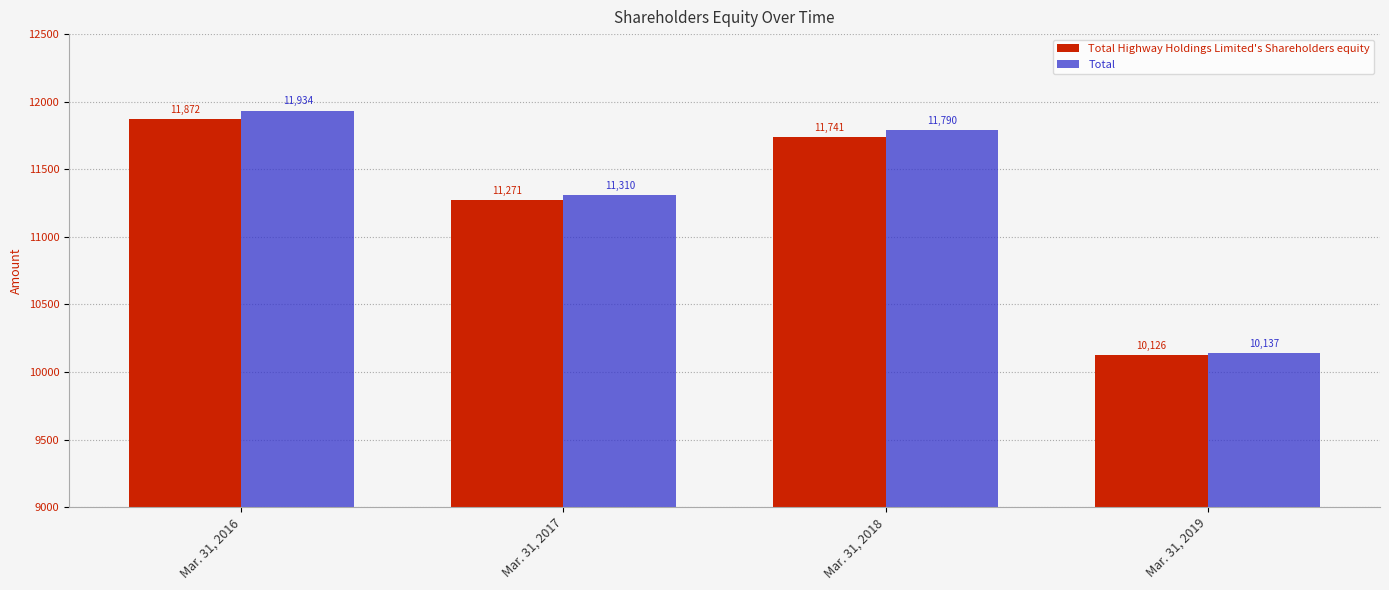

How many categories are shown in the chart?

4